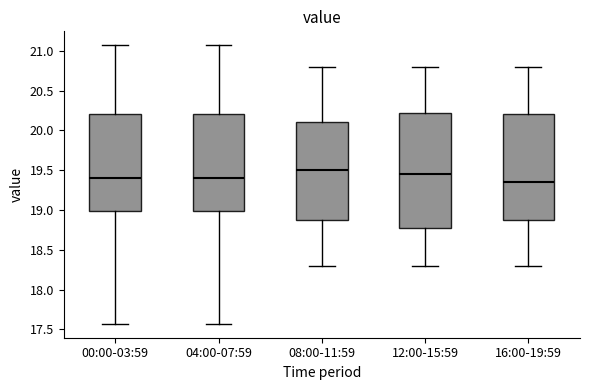

Which box is the tallest, from its lower edge to its upper edge?

12:00-15:59